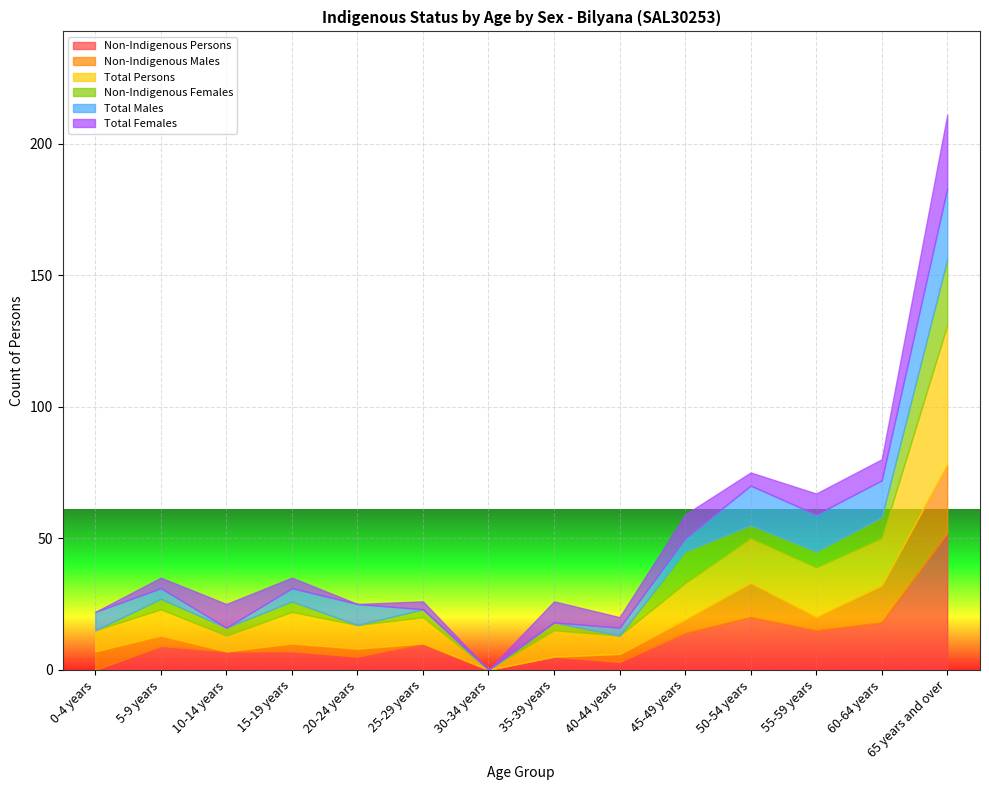

Rank the series by their maximum value, from lowest to highest.

Non-Indigenous Females, Non-Indigenous Males, Total Males, Total Females, Non-Indigenous Persons, Total Persons